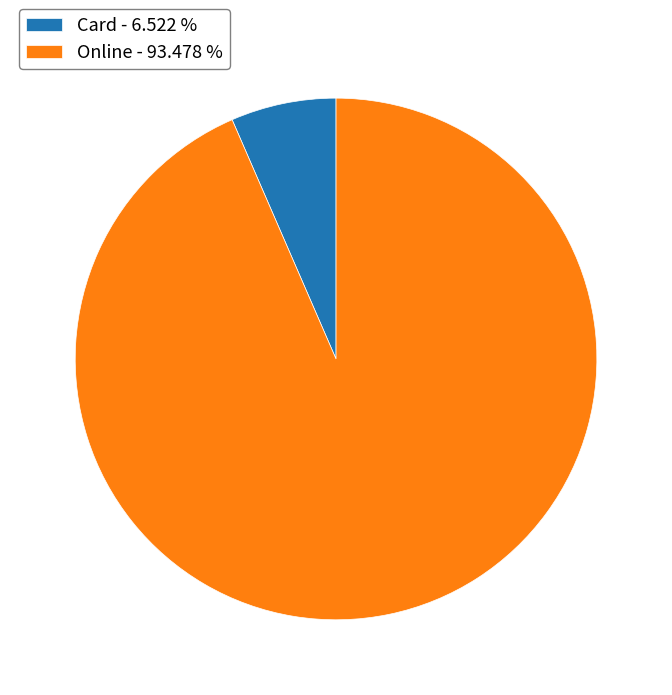

Between Online - 93.478 % and Card - 6.522 %, which is larger?

Online - 93.478 %